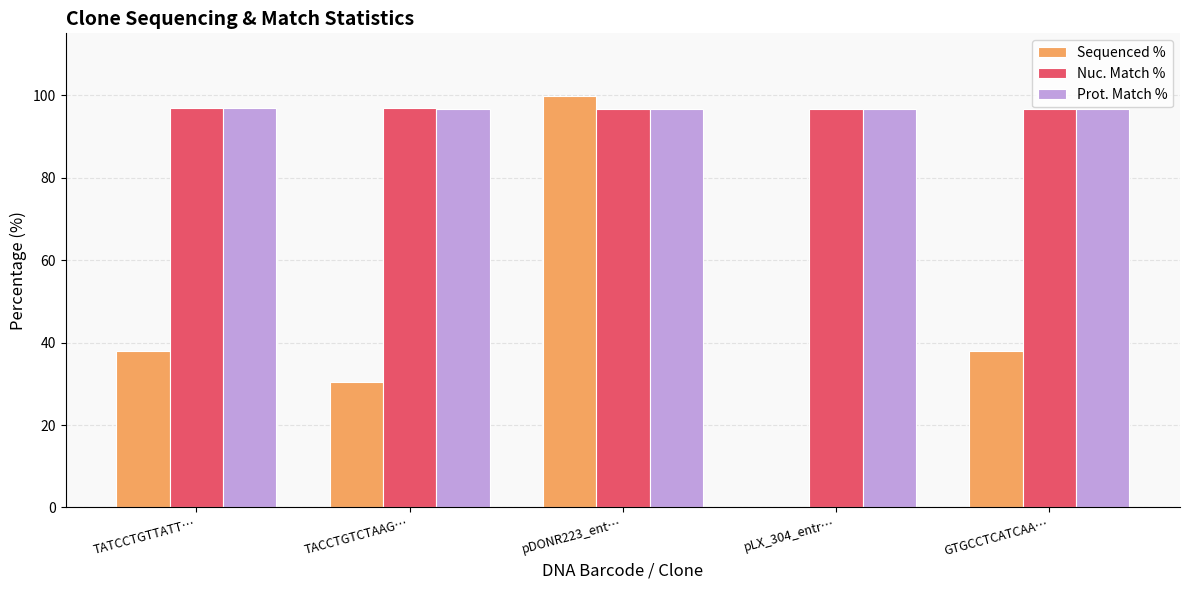

What is the sum of all Sequenced % values?

206.2